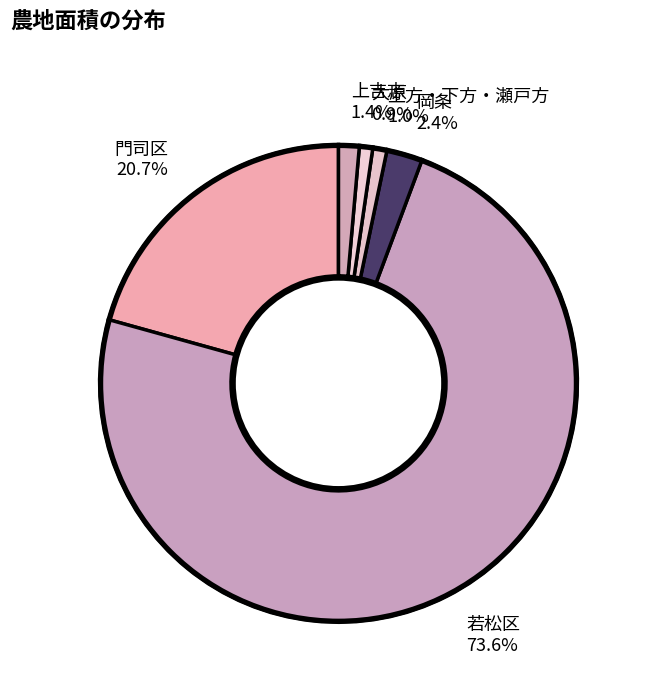

Is the sum of 若松区 and 大原 greater than half?

Yes